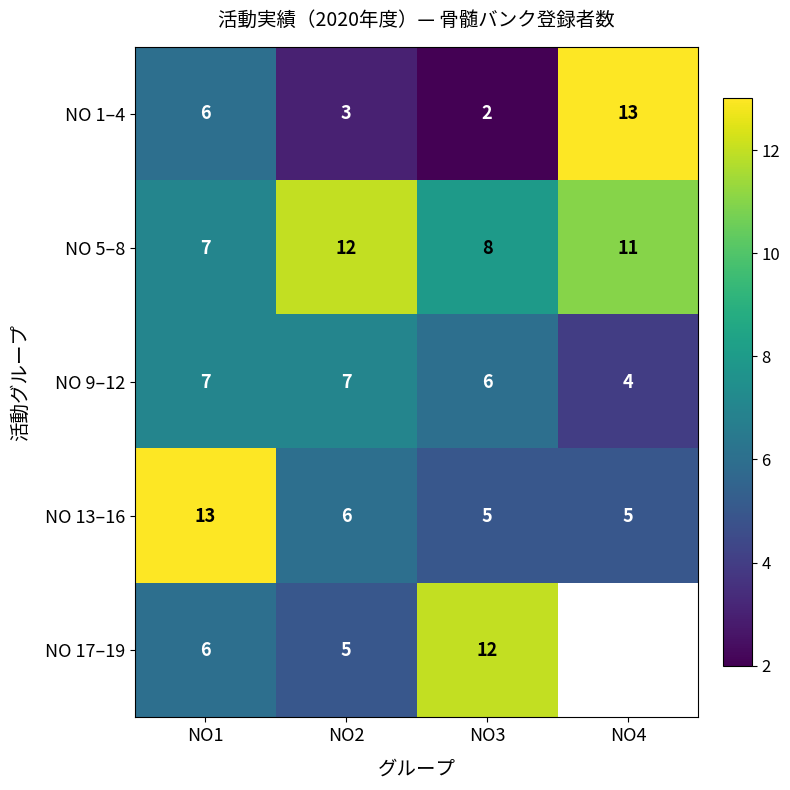

What is the difference between the NO 1–4 values at NO3 and NO1?

4